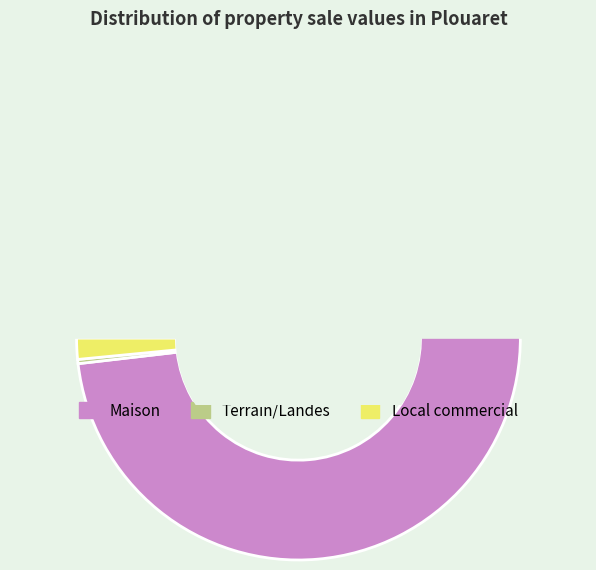

True or false: Local Sainte Barbe accounts for 1% of the total.

False